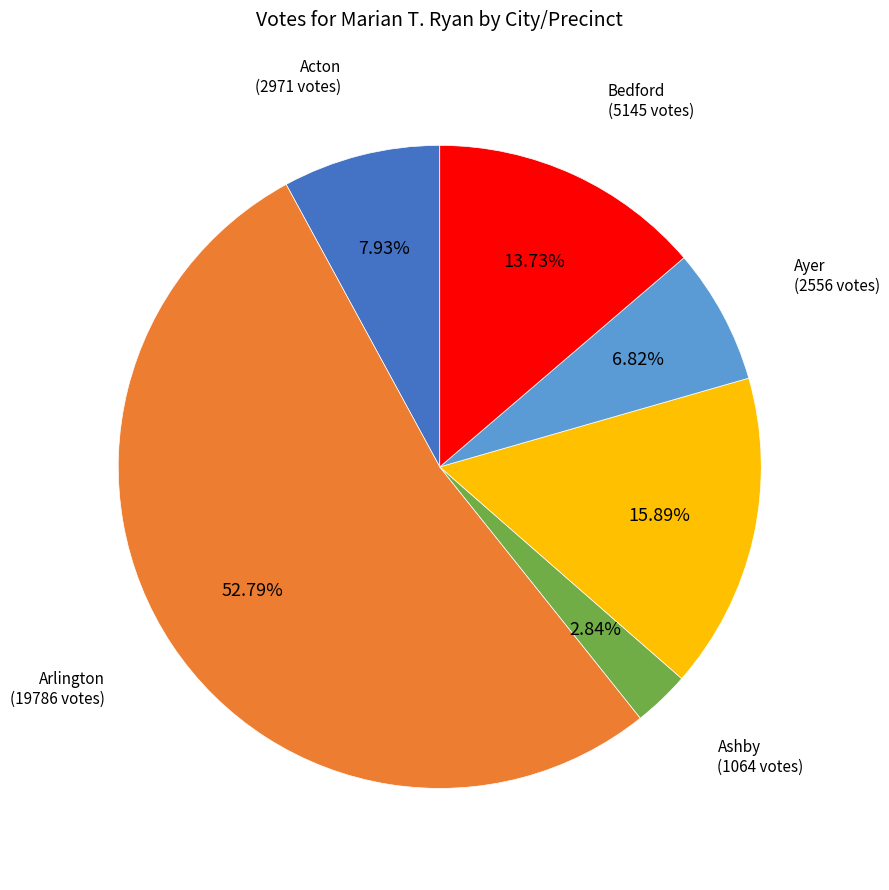

Count the number of slices in the pie.

6